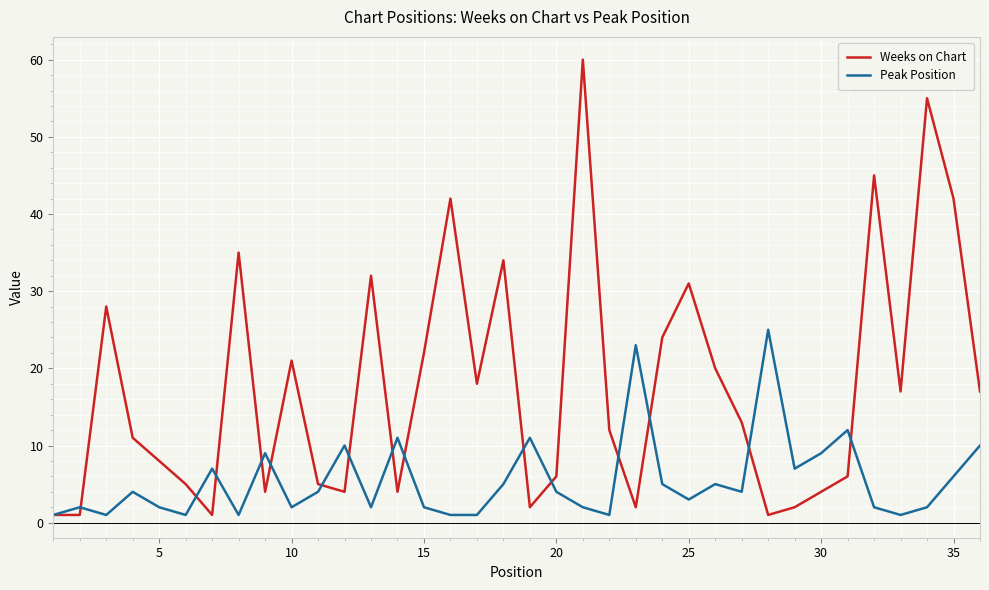

After their last crossing, which series has the higher values: Peak Position or Weeks on Chart?

Weeks on Chart